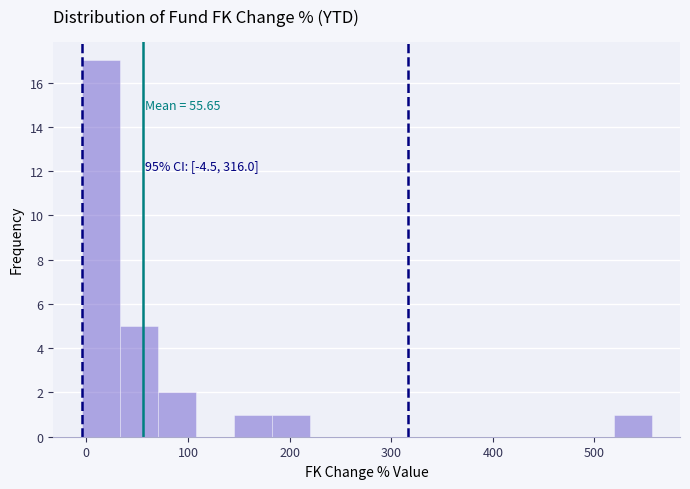

Read against the x-axis, roughly where is the centre of the tallest bar?

10